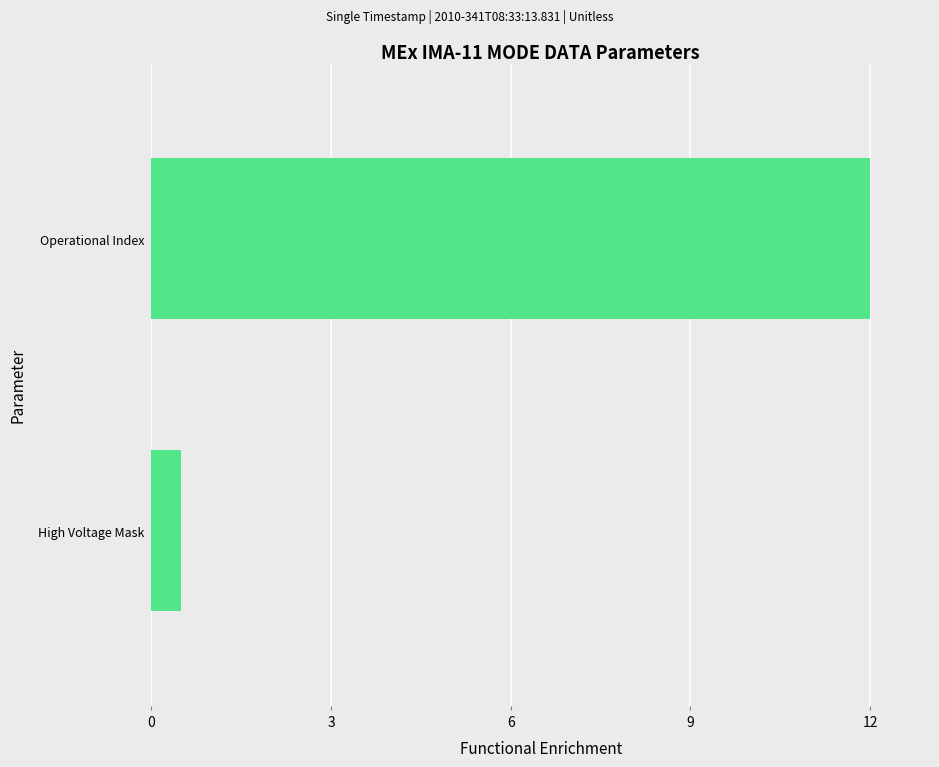

What is the minimum value shown in the chart?

0.5